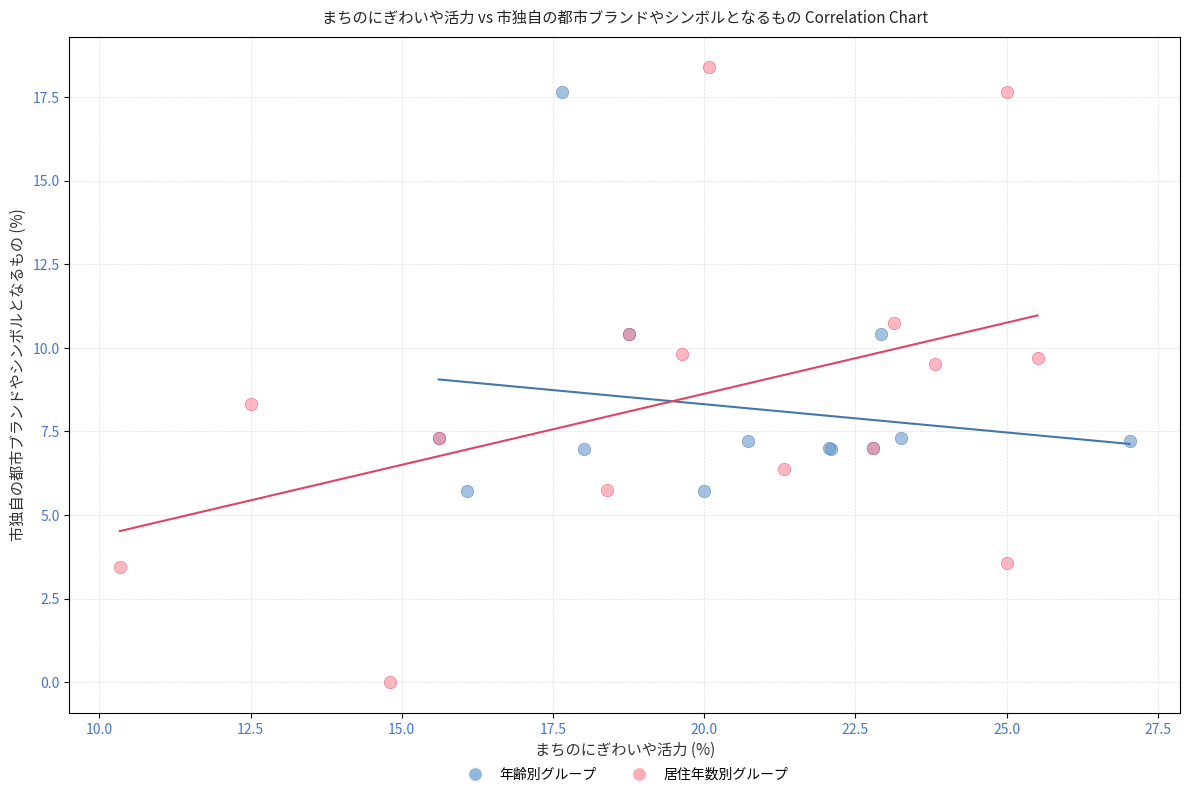

Which series contains the lowest Y value?

居住年数別グループ